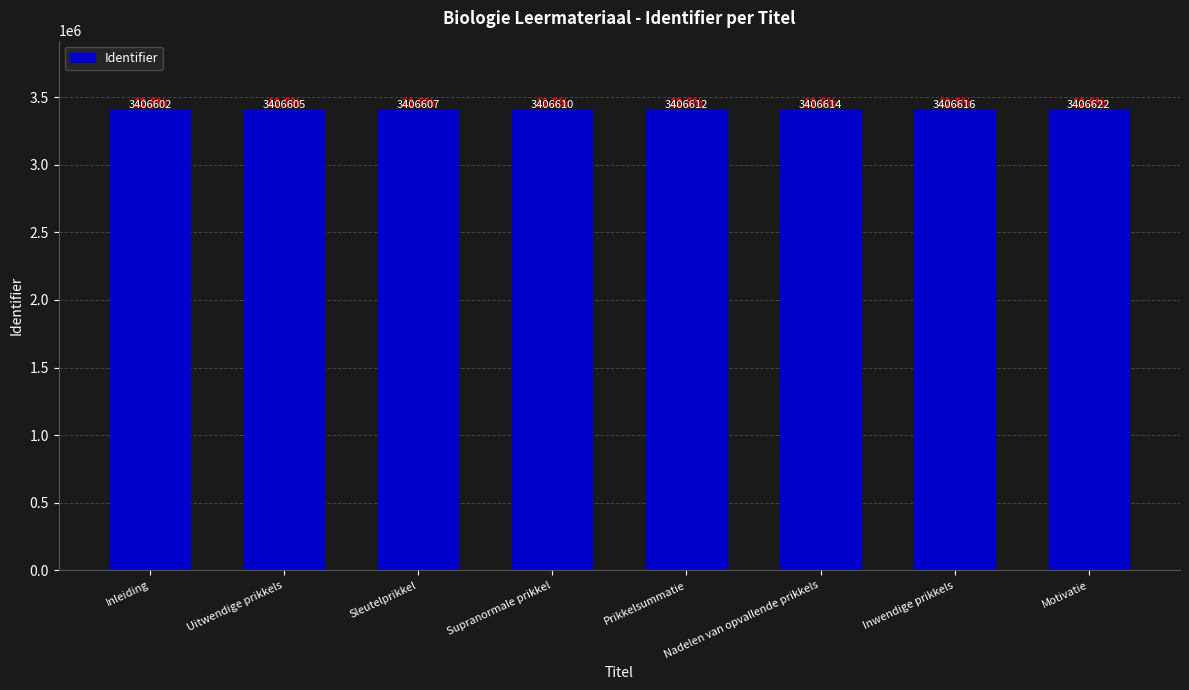

What is the change in value from Nadelen van opvallende prikkels to Inwendige prikkels?

+2